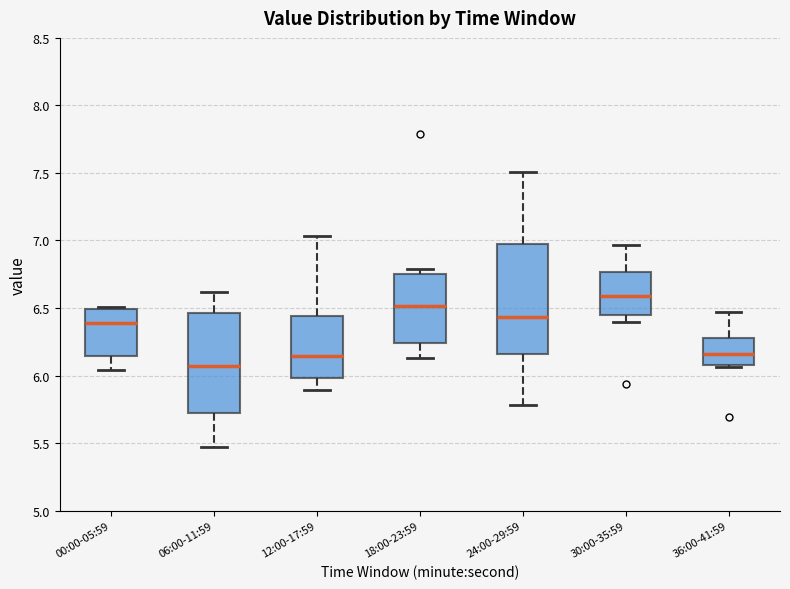

Where does the upper whisker of the box for 06:00-11:59 end on the y-axis? The values are not printed on the chart, so give them approximately, as read against the axis.

6.60